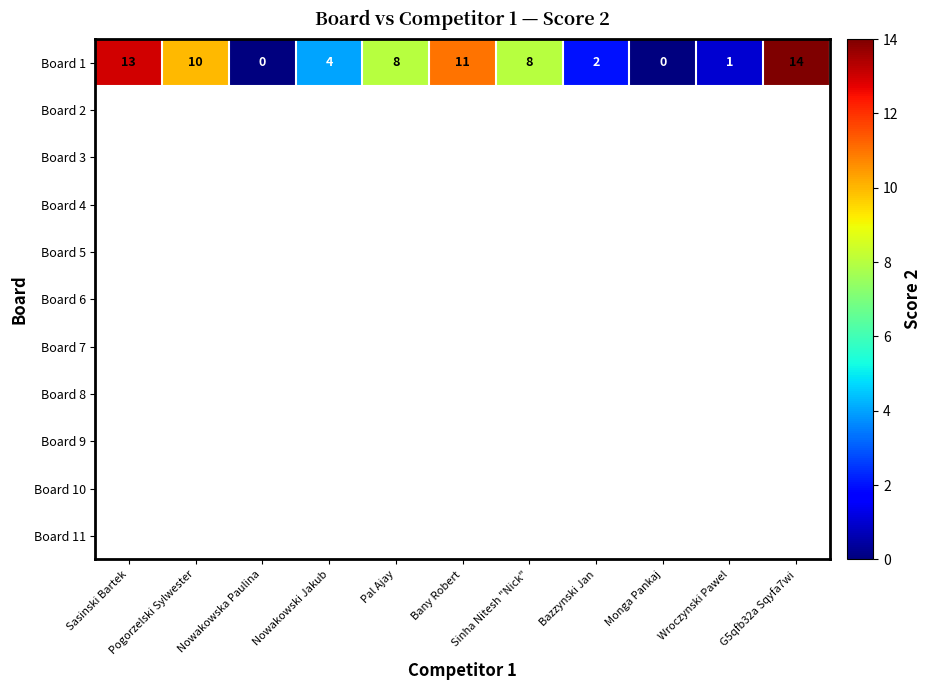

Is it true that Board 1 equals 1 at Wroczynski Pawel?

True